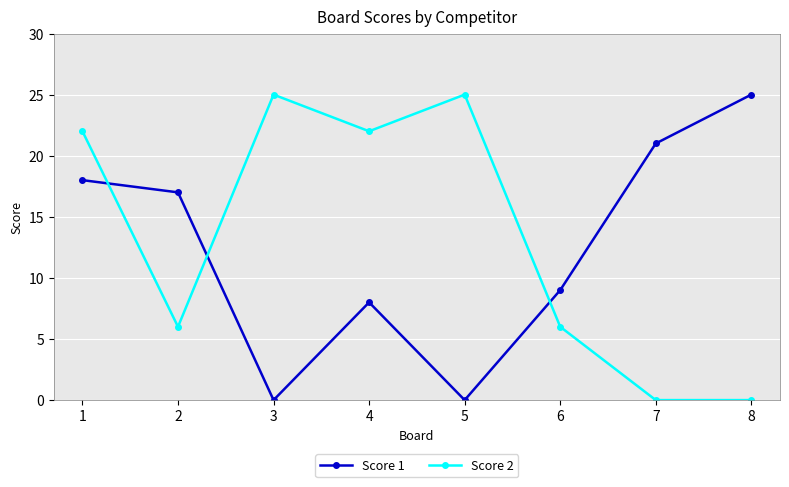

Is it true that Score 2 equals 6 at 2?

True